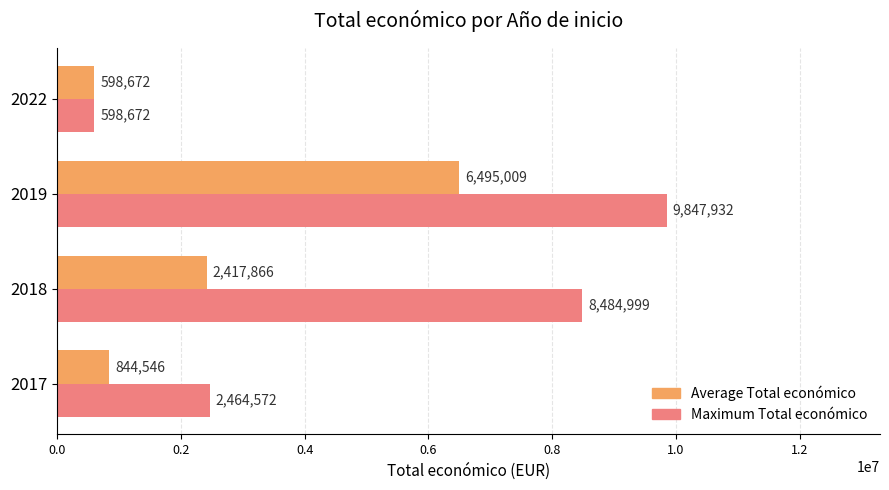

What is the sum of all Maximum Total económico values?

21396175.0